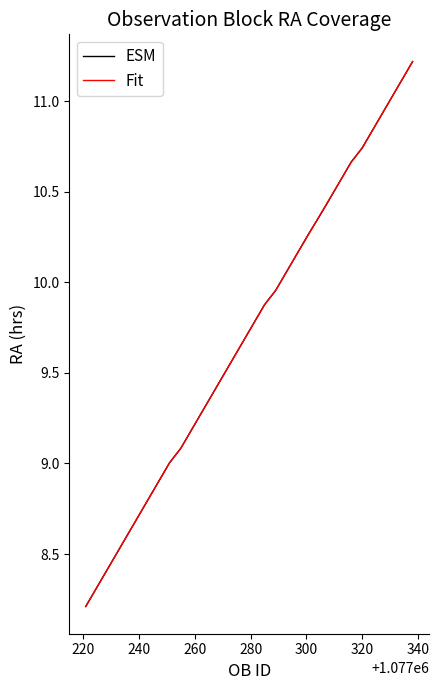

What is the maximum value shown in the chart?

11.2